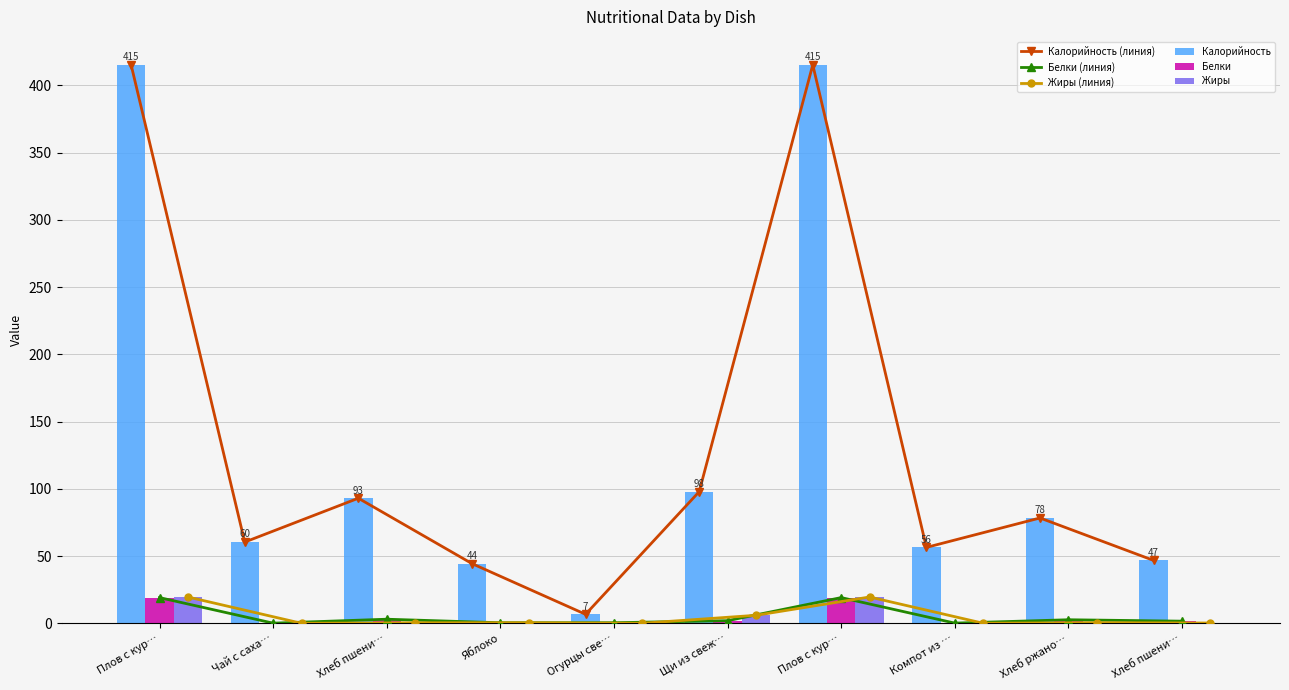

What is the total value across all series at Чай с саха…?

121.0